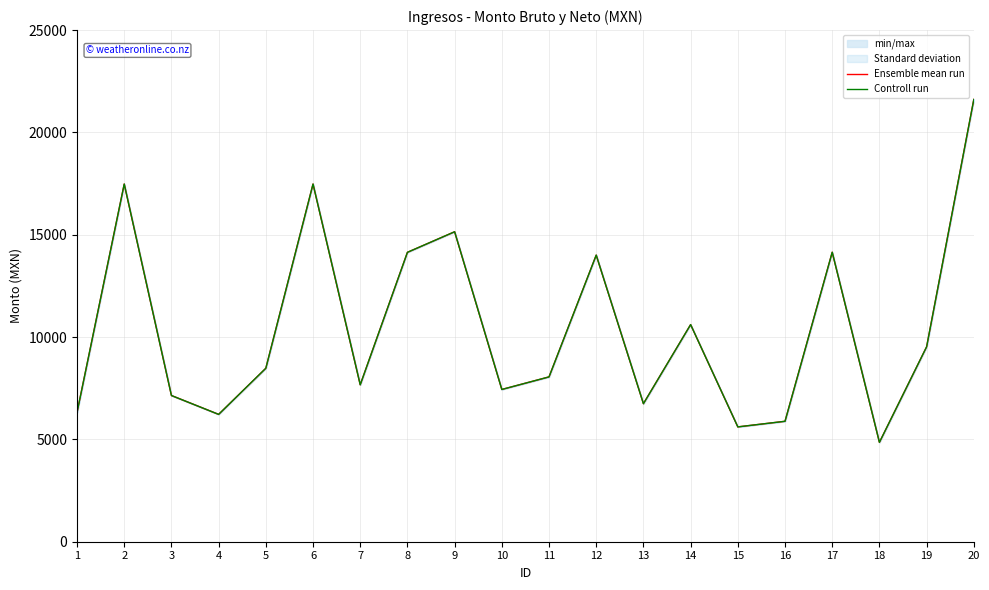

What is the difference between the maximum and minimum values in the Controll run series?

16753.4